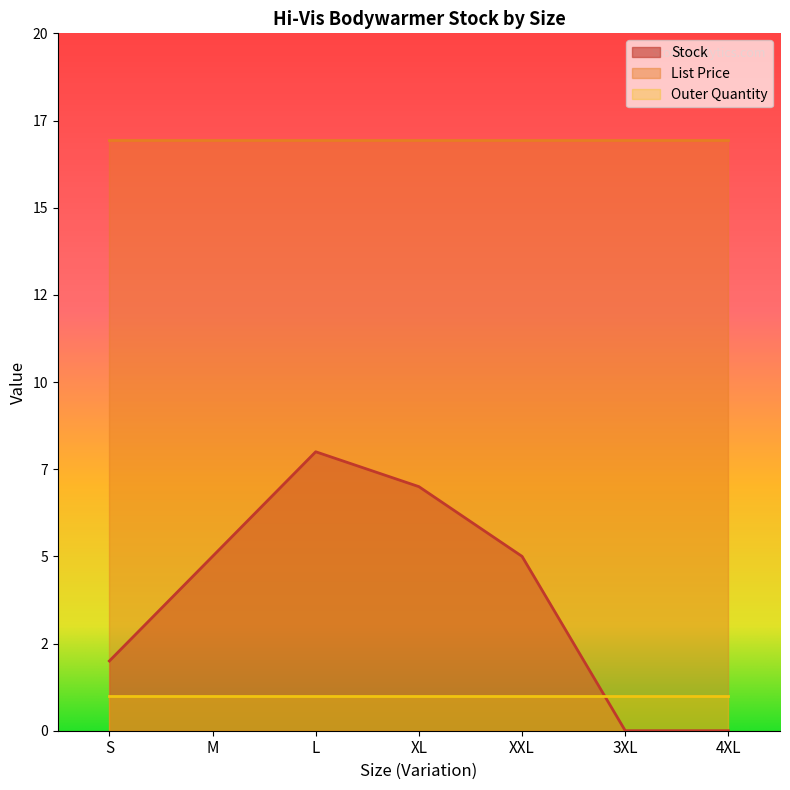

What is the greatest value displayed?

16.9